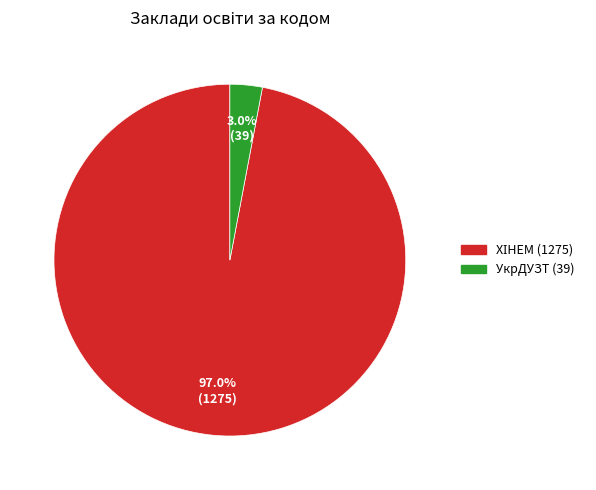

Count the number of slices in the pie.

2